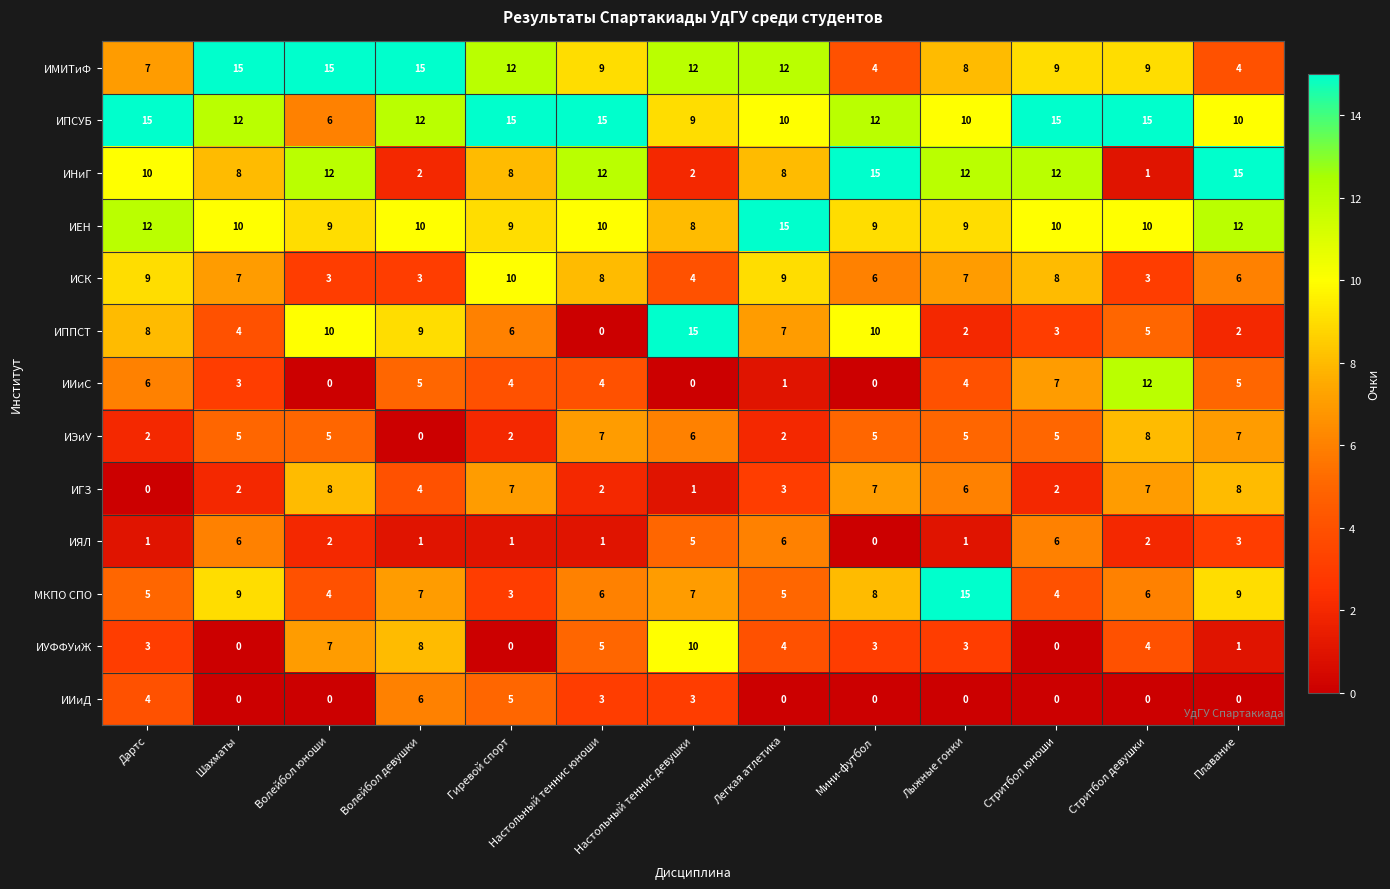

What is the average value of the ИИиС series?

4